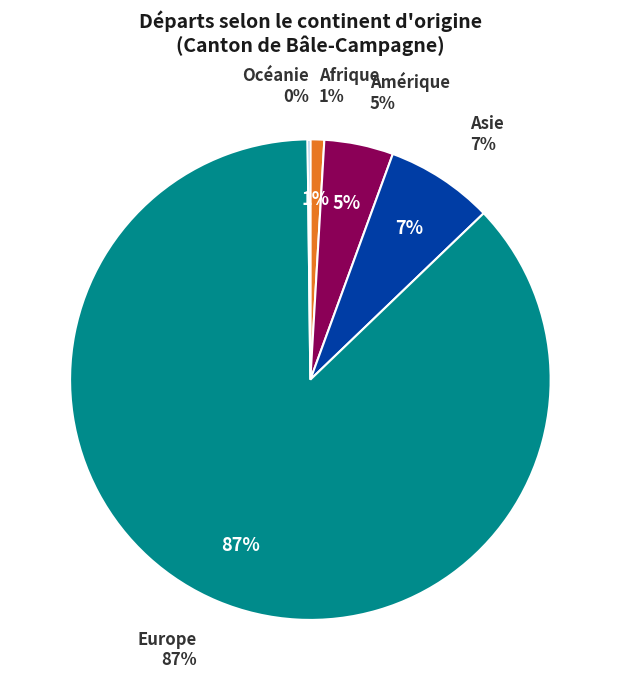

To the nearest percent, what is the difference between the Afrique and Asie slice percentages?

6%